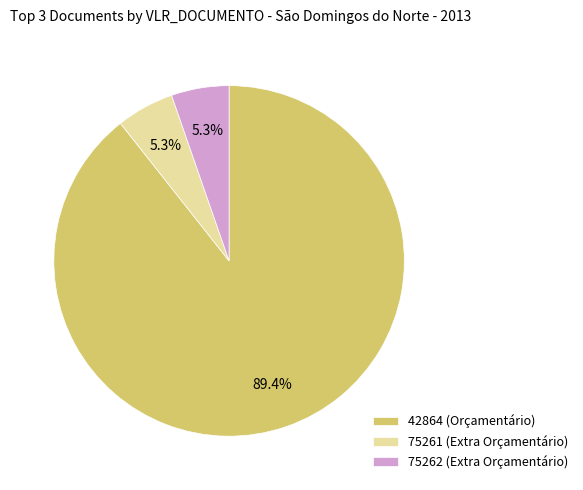

Which has a higher value, 75261 (Extra Orçamentário) or 42864 (Orçamentário)?

42864 (Orçamentário)